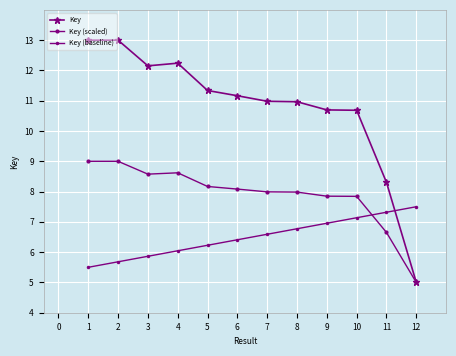

How many distinct data groups are displayed?

3